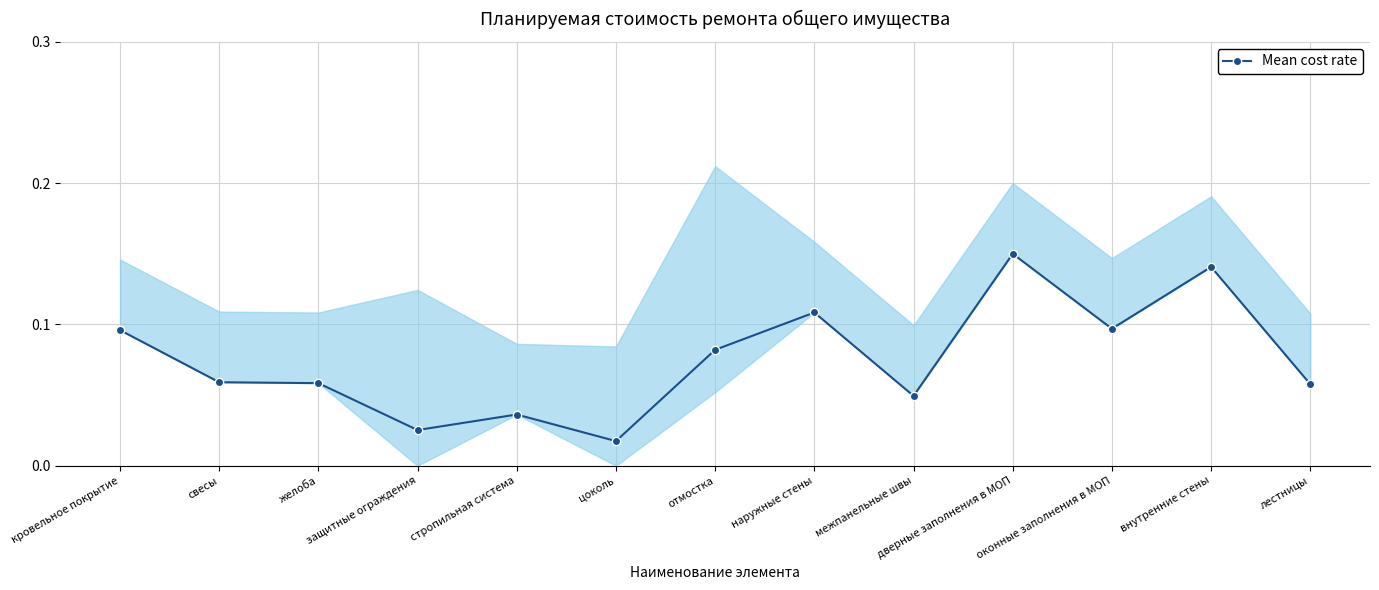

Count the values in the range 0 to 1.

13